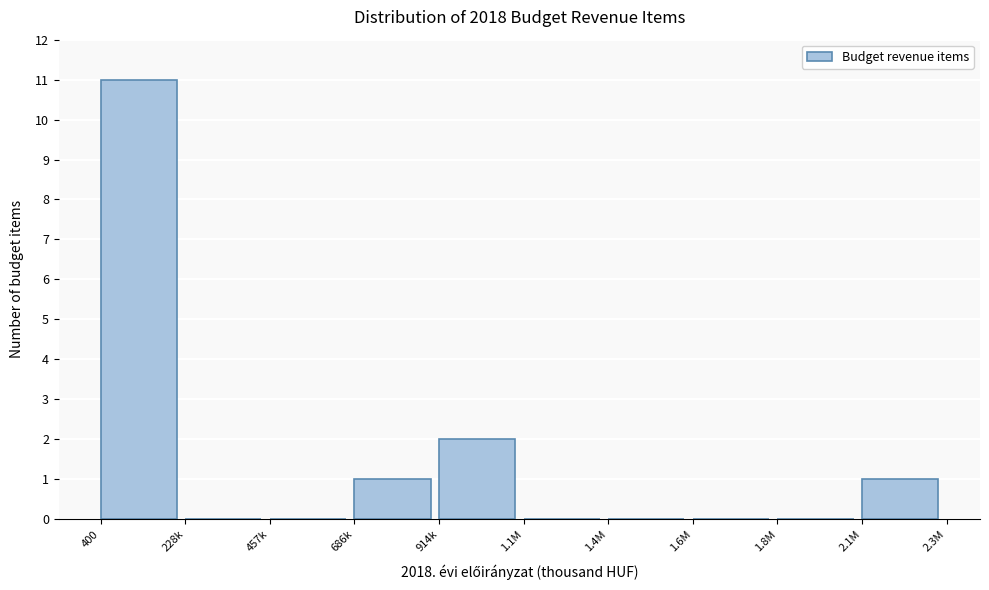

Reading right to left, what are all the values shown in this chart?

2.1M=1	1.8M=0	1.6M=0	1.4M=0	1.1M=0	914k=2	686k=1	457k=0	228k=0	400=11